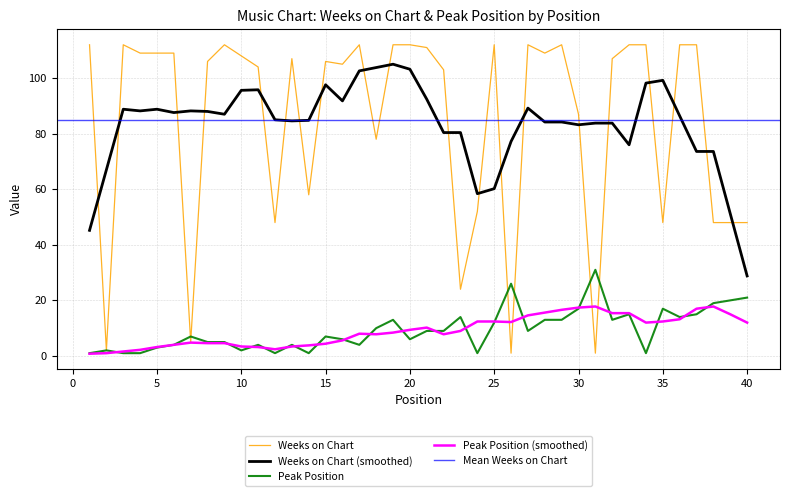

What is the difference between the maximum and minimum values in the Weeks on Chart series?

111.0